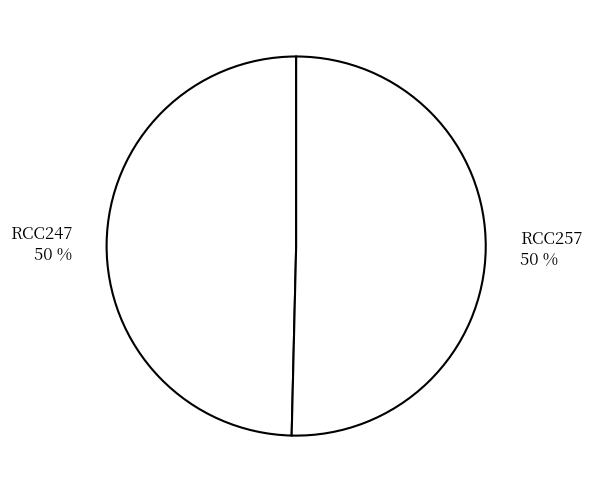

To the nearest percent, what is the combined percentage of RCC247 and RCC257?

100%